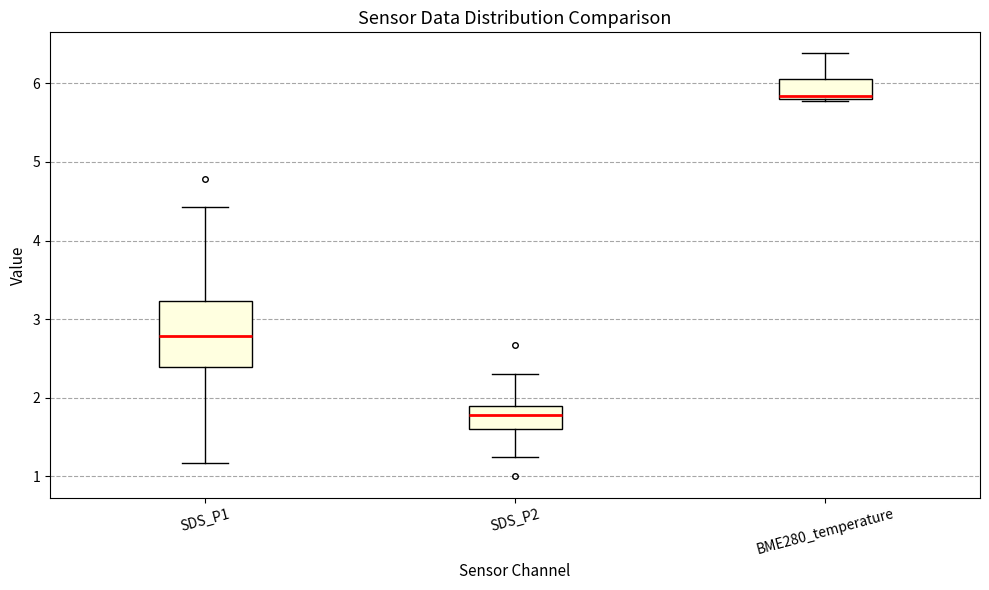

Reading left to right, transcribe this box plot: for each box, give where its median line is, the range the box spans, and where its two whiskers end, as read against the y-axis. The values are not printed on the chart, so give them approximately, as read against the axis.

SDS_P1: median 2.8, box 2.4 to 3.2, whiskers 1.2 to 4.4
SDS_P2: median 1.8, box 1.6 to 1.9, whiskers 1.3 to 2.3
BME280_temperature: median 5.8 (just above the box's lower edge), box 5.8 to 6.1, whiskers 5.8 (just below the box's lower edge) to 6.4